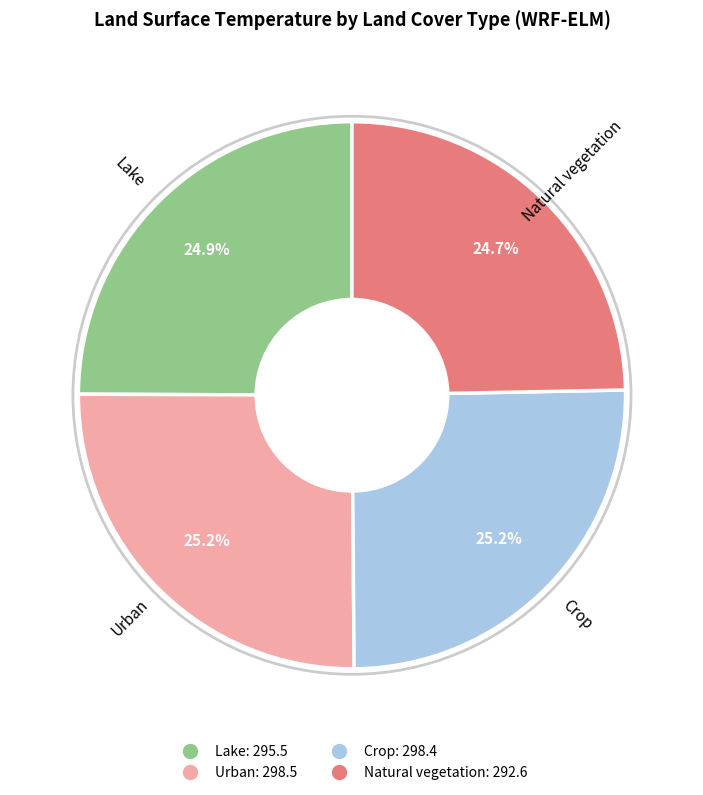

How many segments does this pie chart have?

4